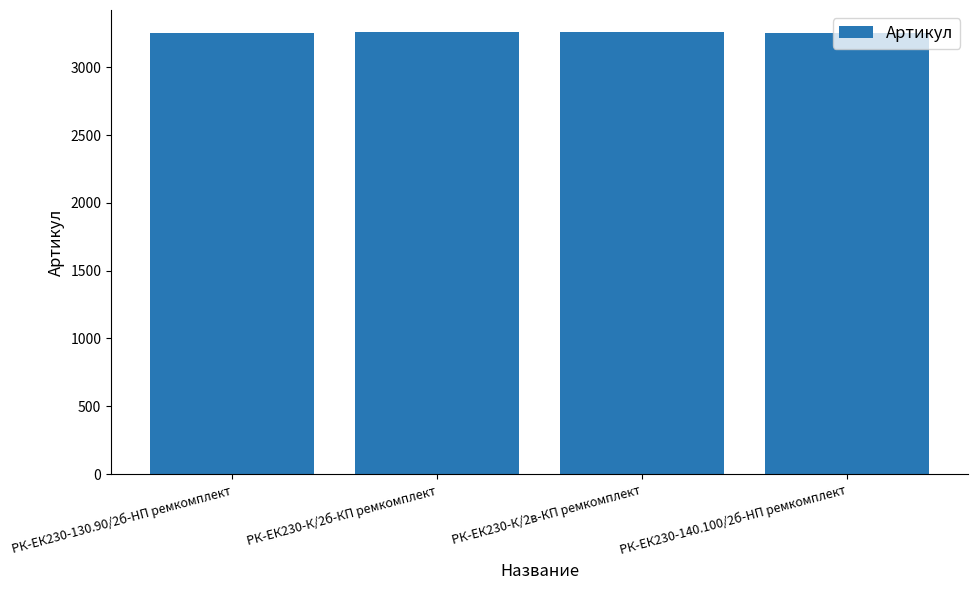

The value at РК-ЕК230-К/2б-КП ремкомплект is 3258. True or false?

True